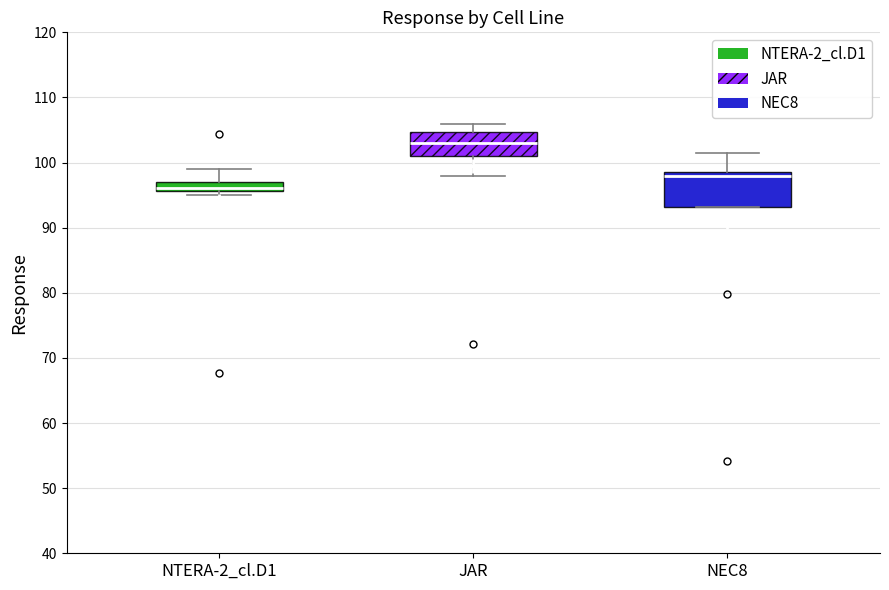

Which box's median line is the highest?

JAR